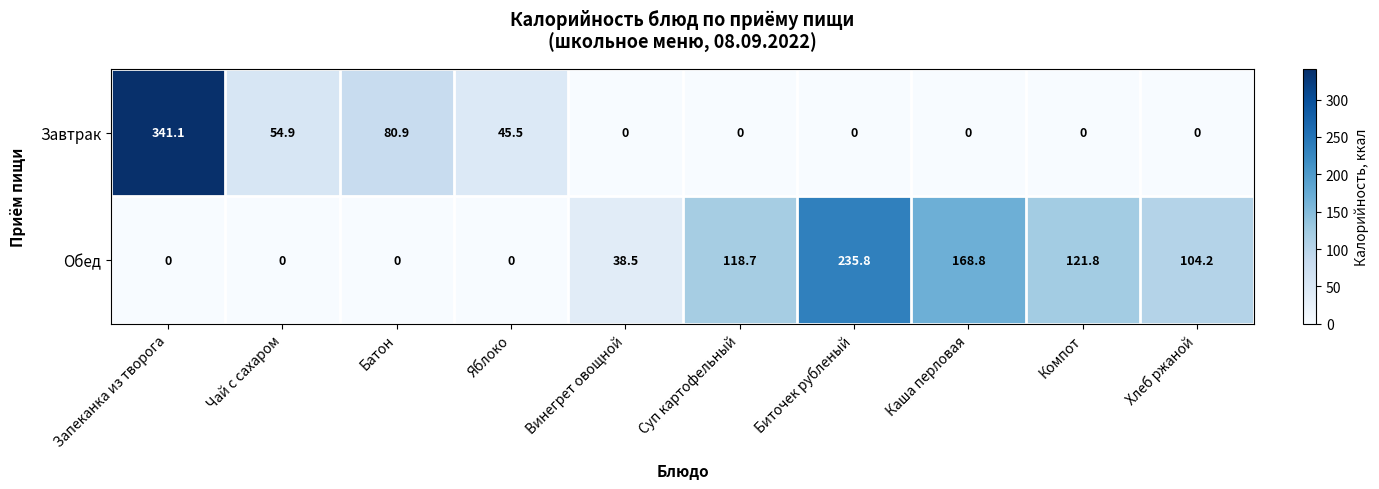

What is the average value of the Обед series?

78.8